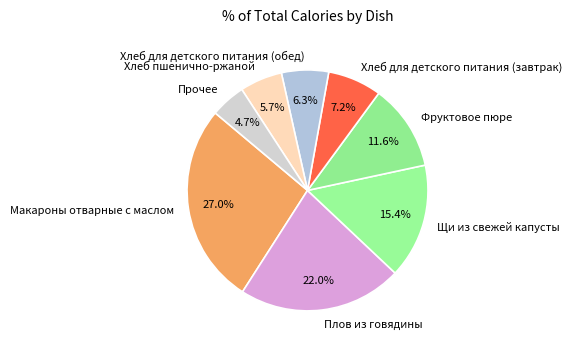

Do Хлеб для детского питания (завтрак) and Хлеб пшенично-ржаной together represent more than half of the pie?

No